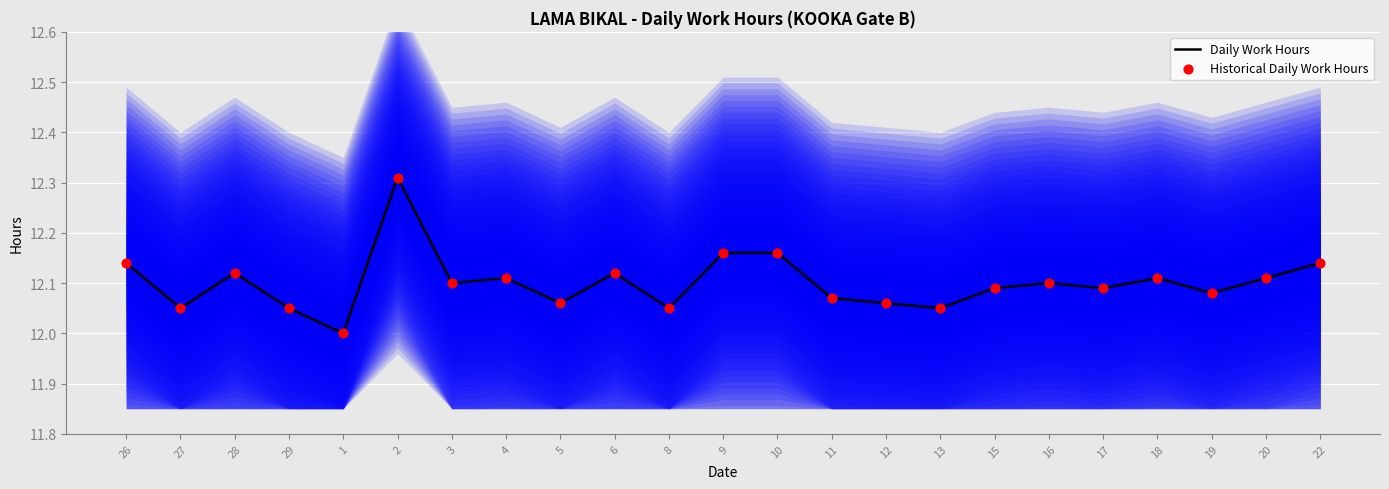

Which series contains the highest Y value?

Daily Work Hours